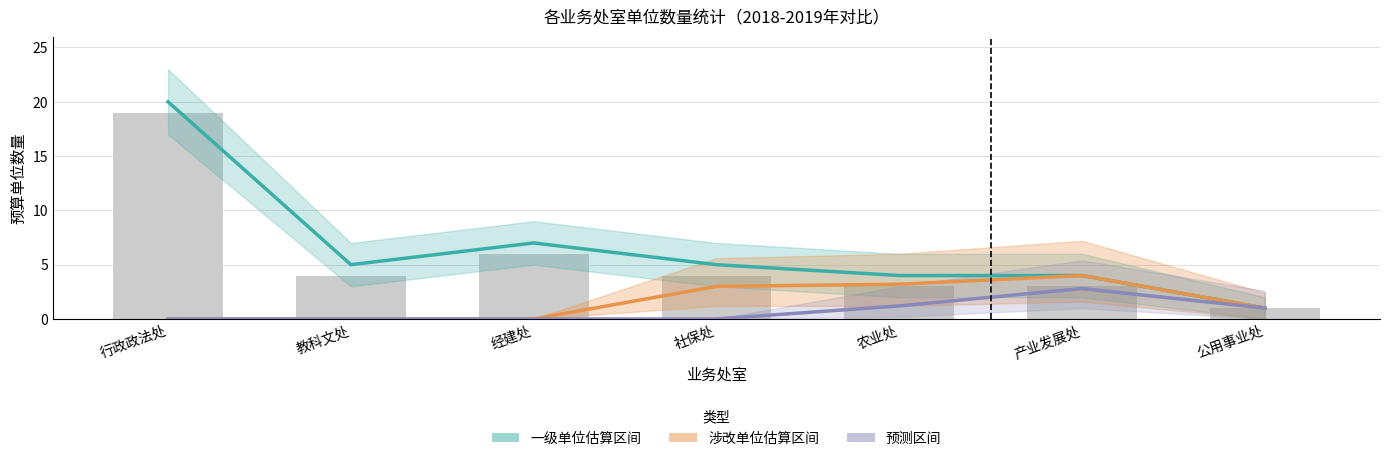

Which series has the widest spread of values?

一级单位数量